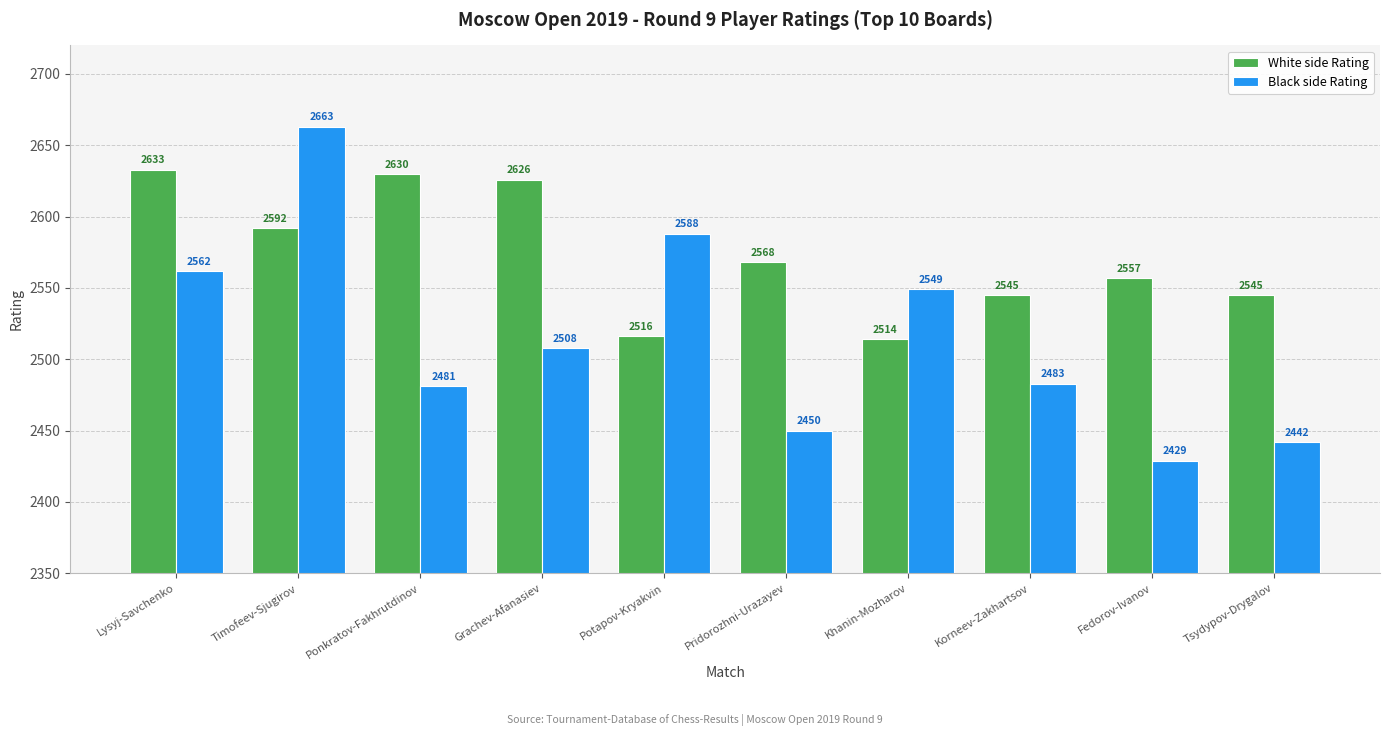

Is the value of White side Rating at Potapov-Kryakvin greater than the value of Black side Rating at Korneev-Zakhartsov?

Yes